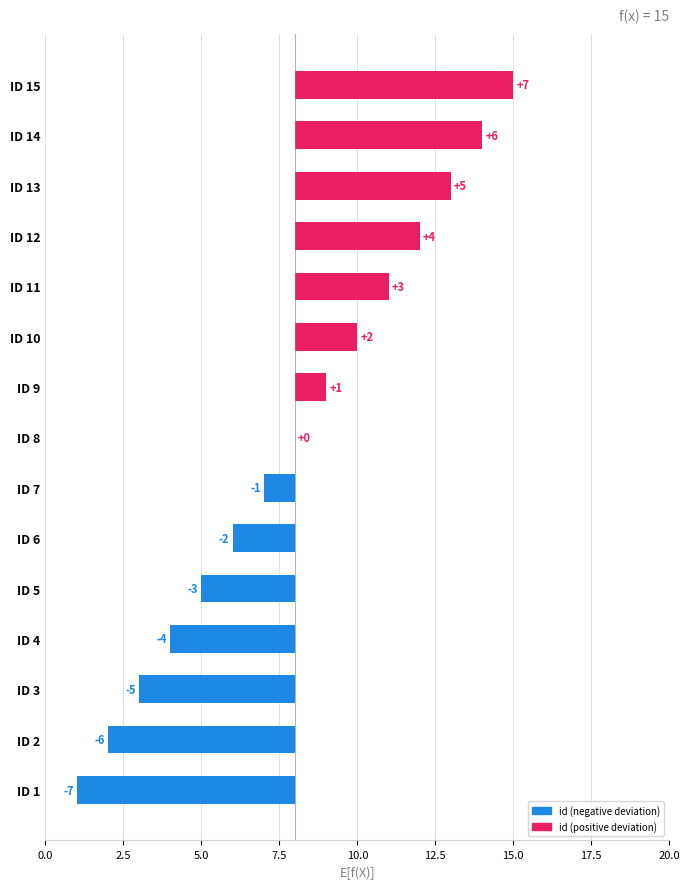

What is the maximum value shown in the chart?

7